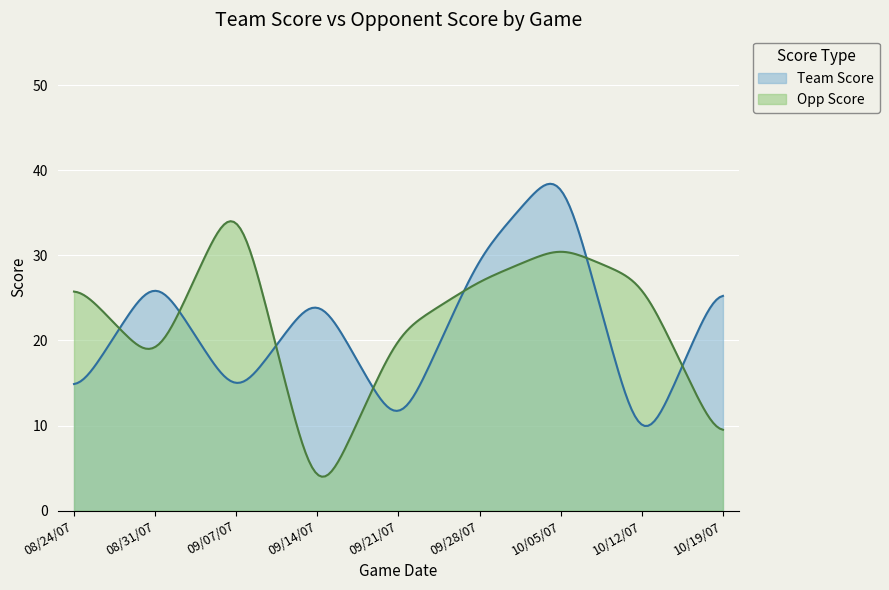

Does the chart display data point markers on the line(s)?

No